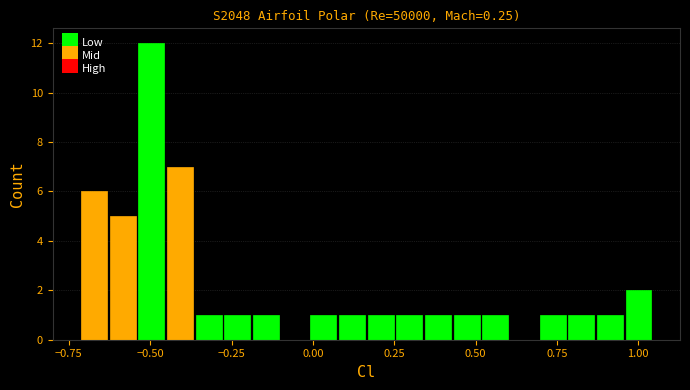

Around what value on the x-axis is the tallest bar? Give the approximate position of its centre, as read against the axis.

-0.50